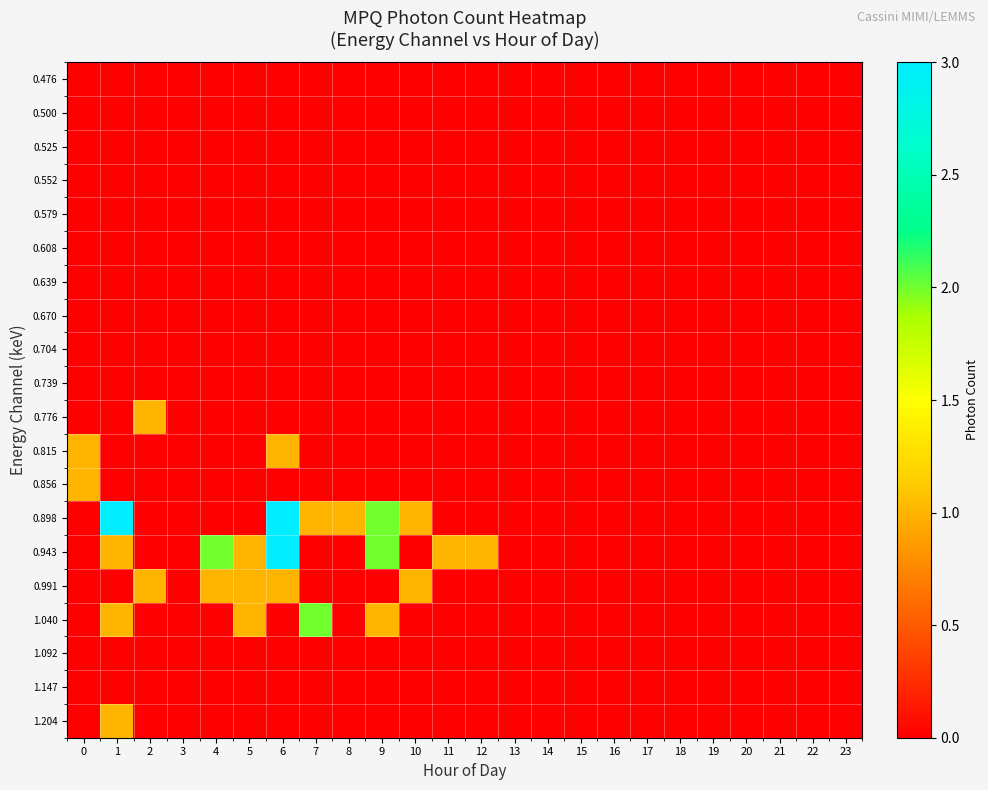

At 2, list the series in order from largest to smallest.

0.776, 0.991, 0.476, 0.500, 0.525, 0.552, 0.579, 0.608, 0.639, 0.670, 0.704, 0.739, 0.815, 0.856, 0.898, 0.943, 1.040, 1.092, 1.147, 1.204